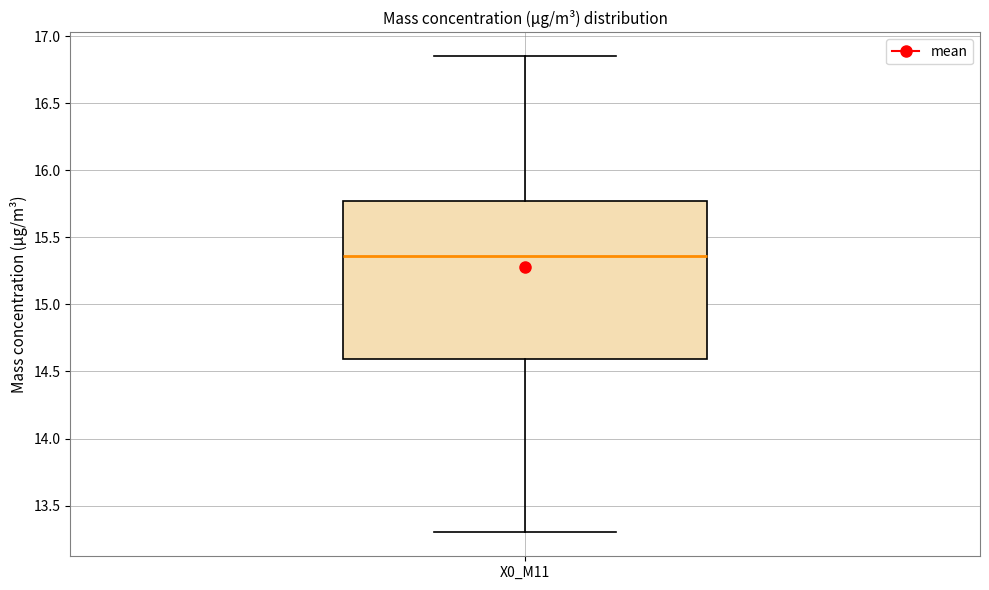

Transcribe this box plot: give where the median line is, the range the box spans, and where the two whiskers end, as read against the y-axis. The values are not printed on the chart, so give them approximately, as read against the axis.

median 15.35, box 14.60 to 15.75, whiskers 13.30 to 16.85